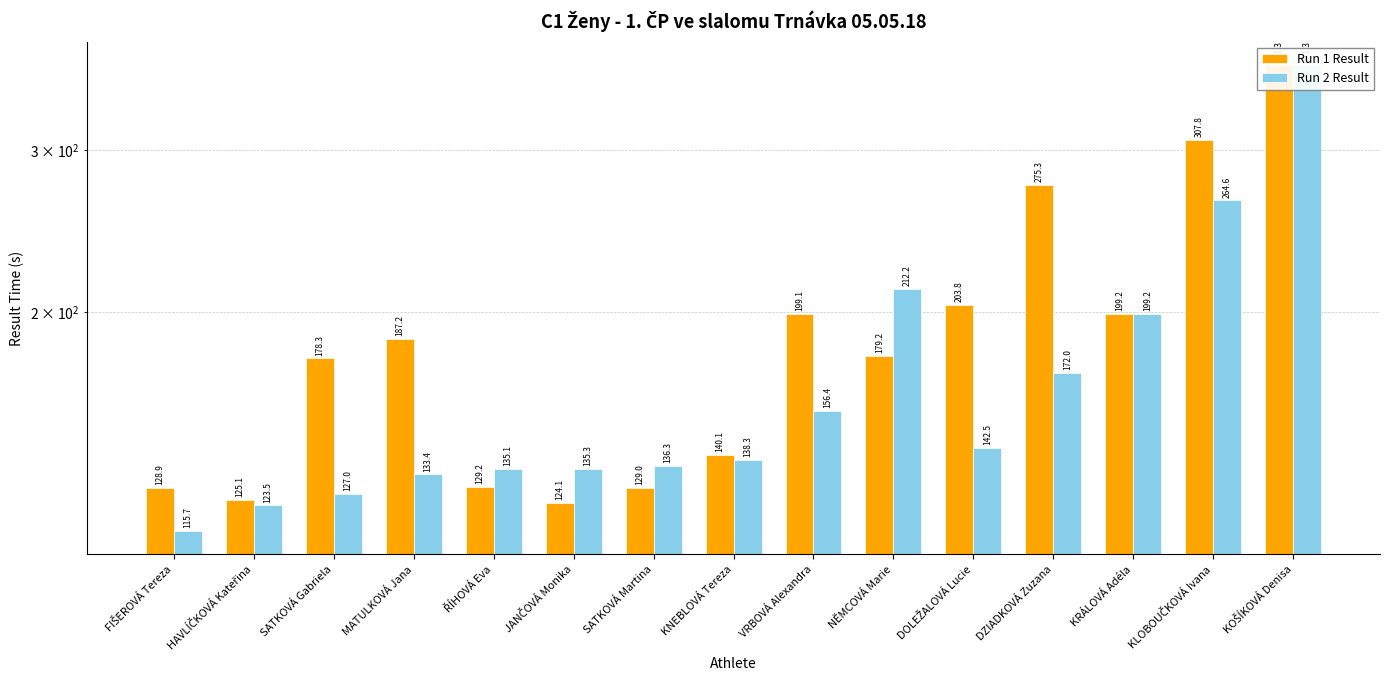

List the series in order of their overall mean, lowest first.

Run 2 Result, Run 1 Result